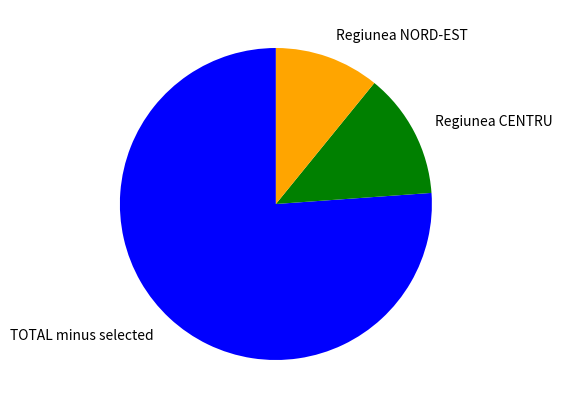

Rank the categories by value from highest to lowest.

TOTAL, Regiunea CENTRU, Regiunea NORD-EST